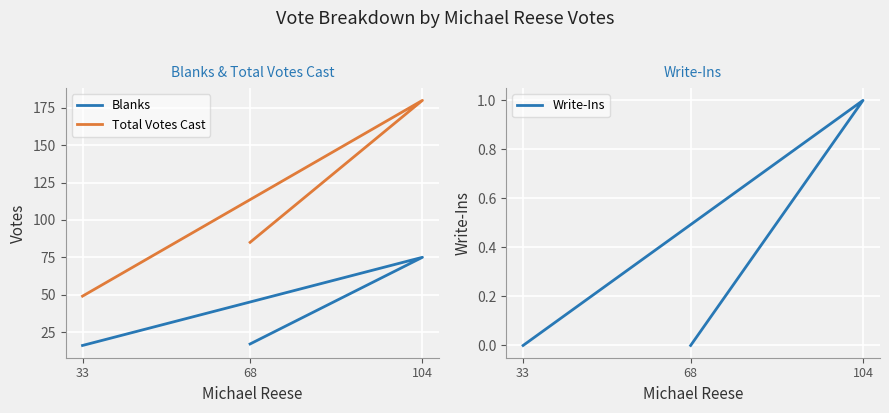

How many distinct data groups are displayed?

3